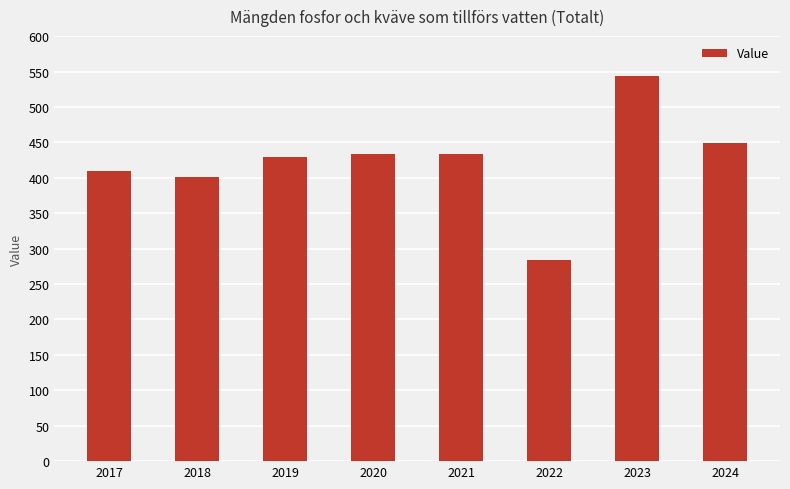

What is the difference between the maximum and minimum values?

259.3